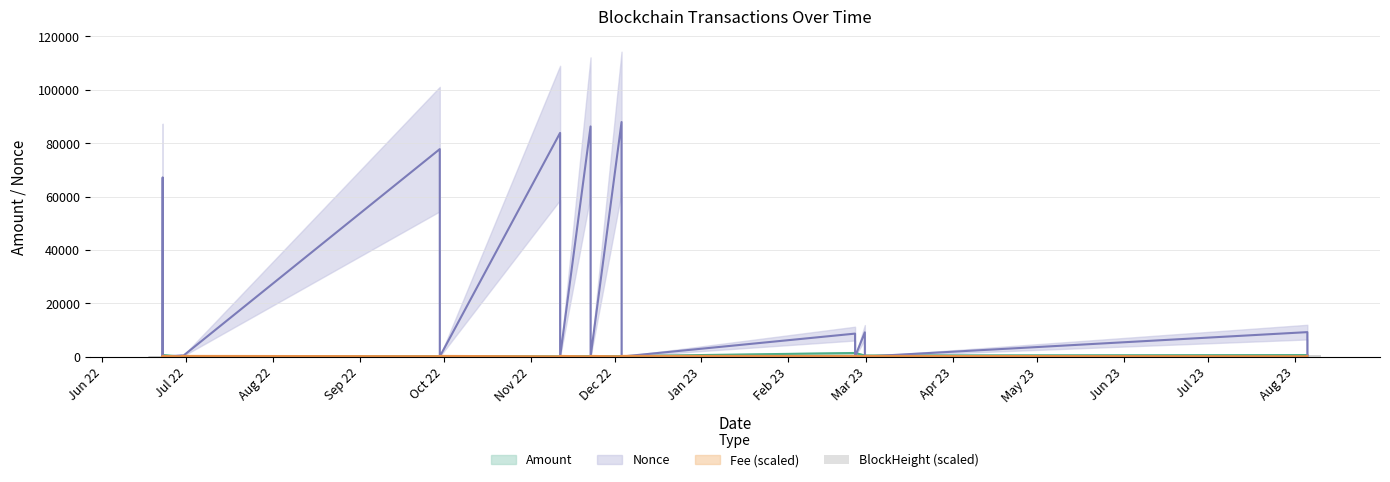

Which label corresponds to the smallest value in the chart?

Jun 22